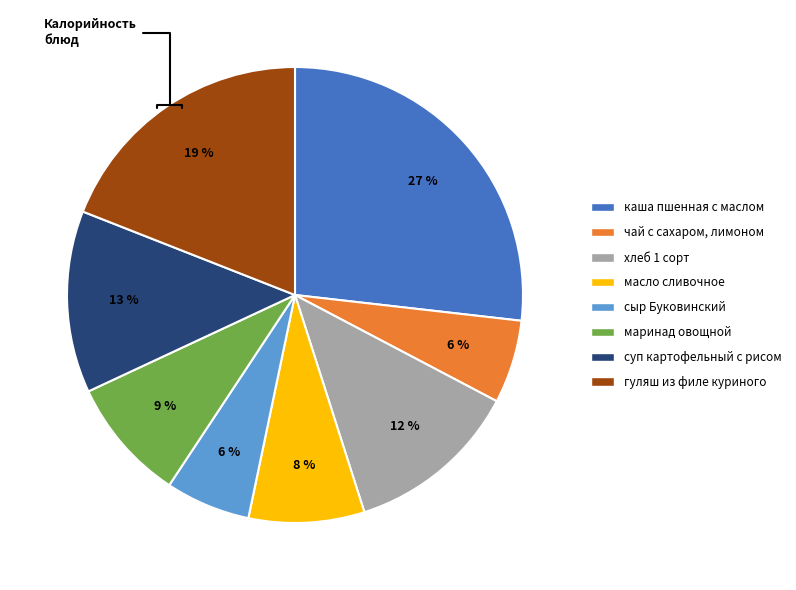

Does any single category account for the majority?

No